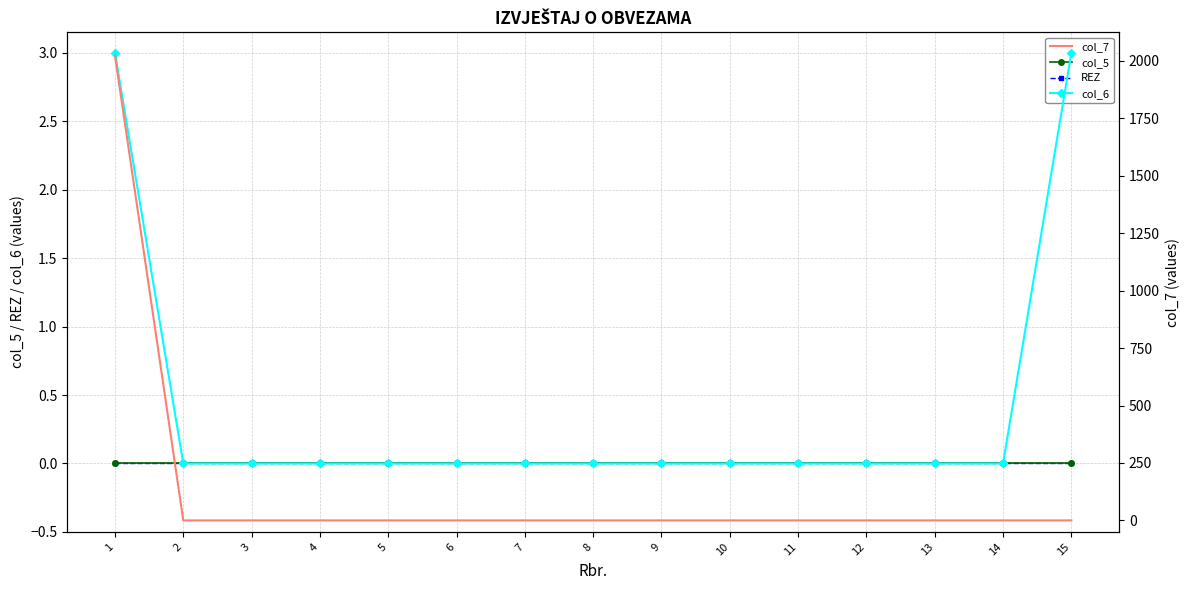

Which category has the highest value across all series?

1